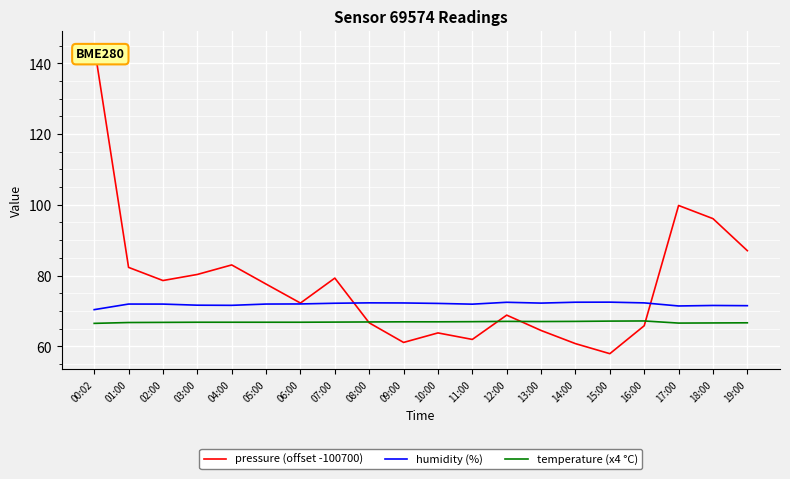

True or false: humidity (%) has more than 1 points higher than both neighbors.

True